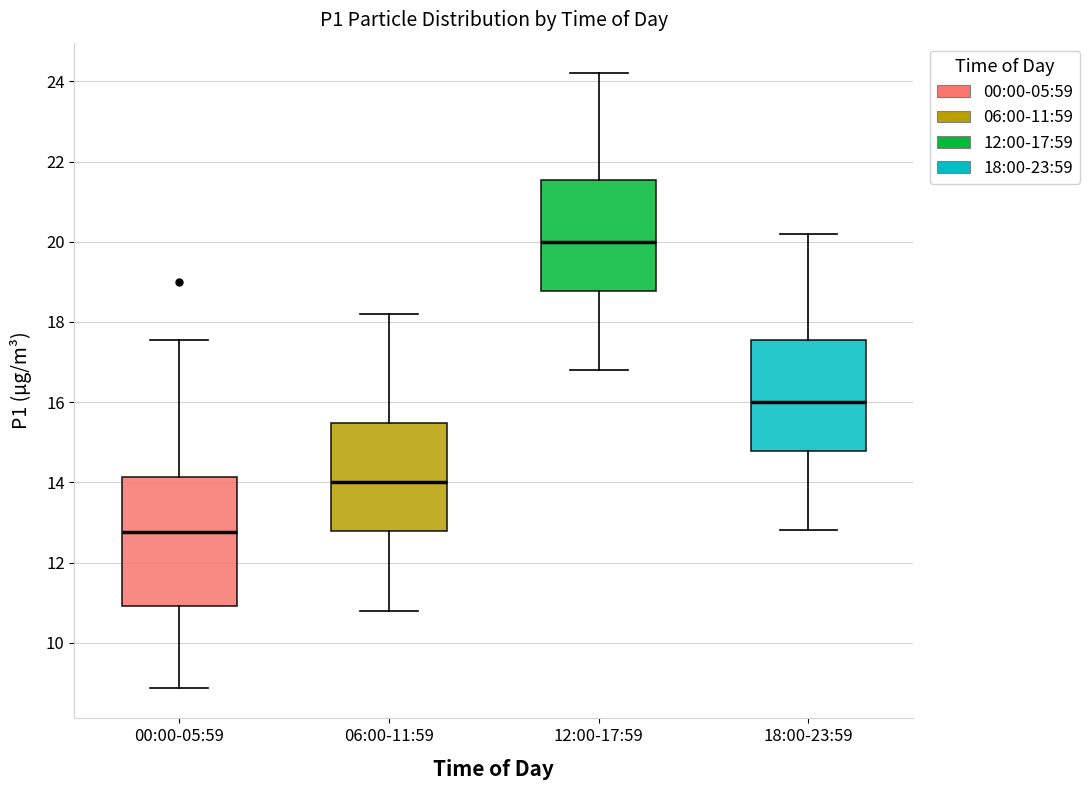

Reading left to right, transcribe this box plot: for each box, give where its median line is, the range the box spans, and where its two whiskers end, as read against the y-axis. The values are not printed on the chart, so give them approximately, as read against the axis.

00:00-05:59: median 12.8, box 11.0 to 14.2, whiskers 8.8 to 17.6
06:00-11:59: median 14.0, box 12.8 to 15.4, whiskers 10.8 to 18.2
12:00-17:59: median 20.0, box 18.8 to 21.6, whiskers 16.8 to 24.2
18:00-23:59: median 16.0, box 14.8 to 17.6, whiskers 12.8 to 20.2